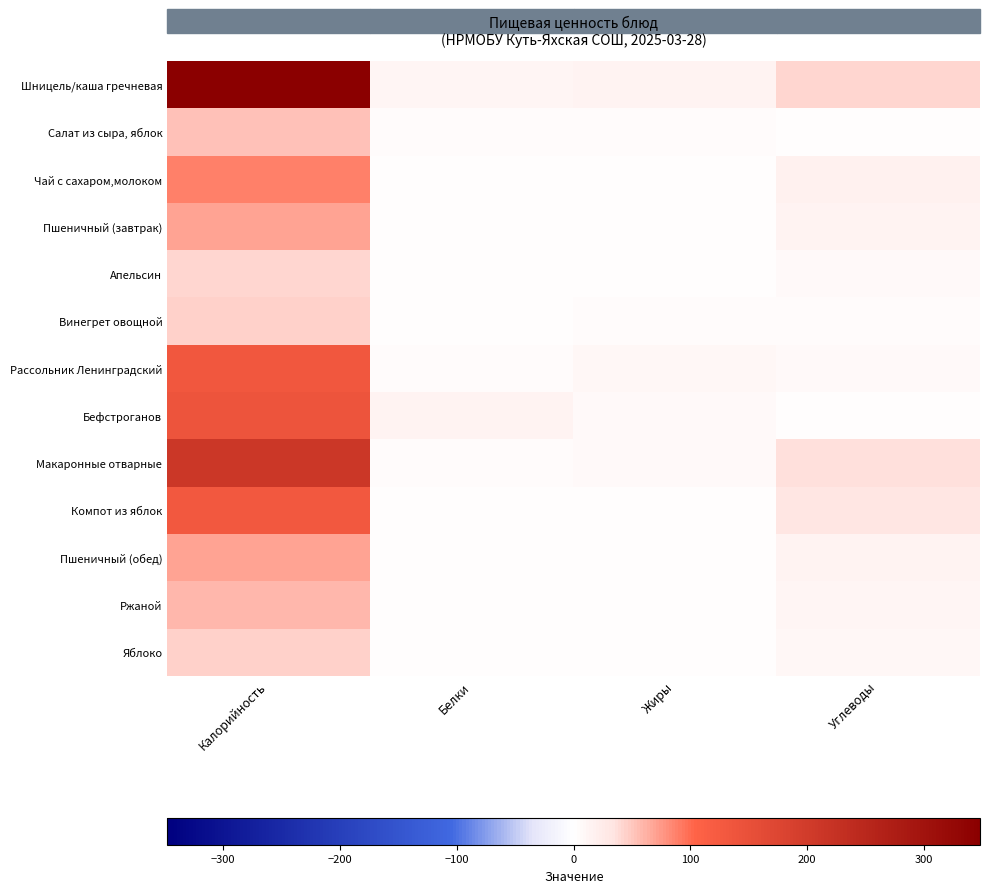

What is the difference between the highest and lowest values at Жиры?

13.9